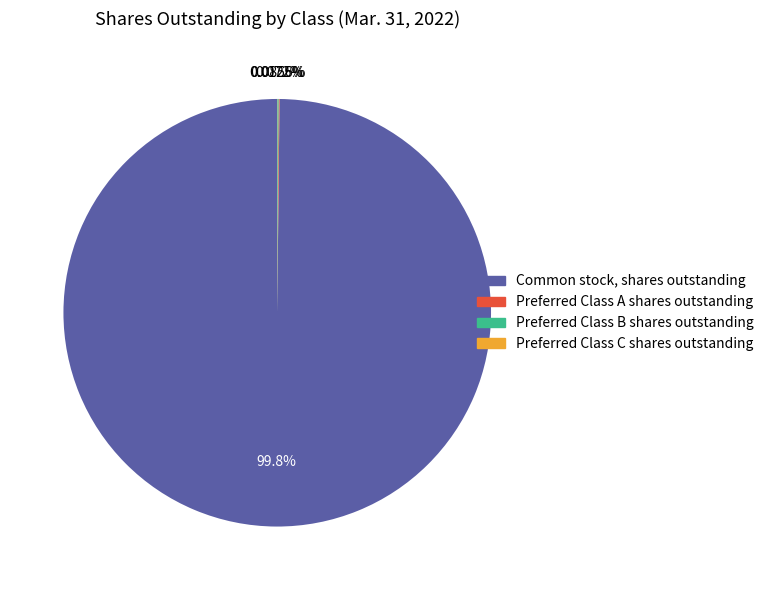

Is there any slice that represents more than half of the pie?

Yes